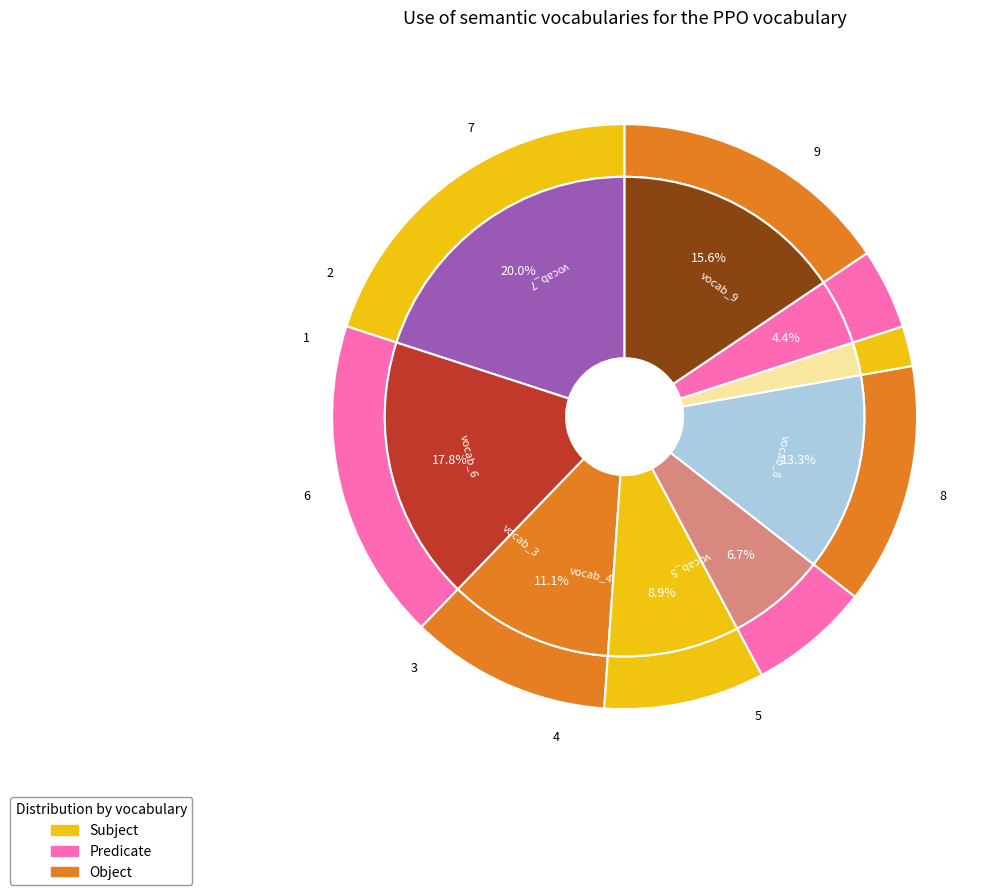

Which has a higher value, 6 or 3?

6